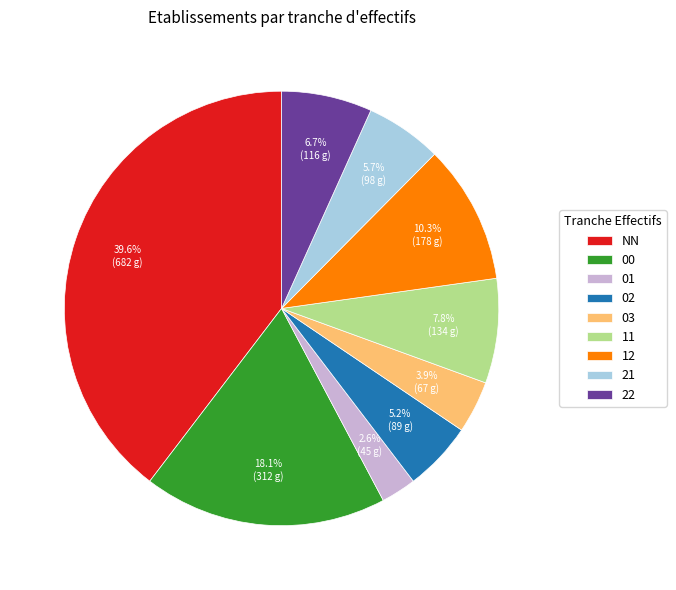

What is the smallest slice in the pie chart?

01